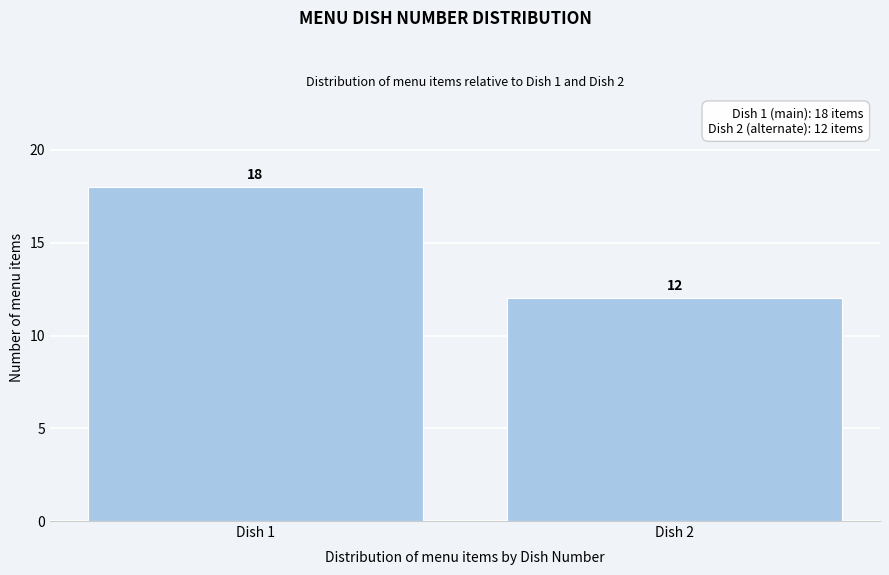

Reading left to right, list all the values displayed in this chart.

18	12